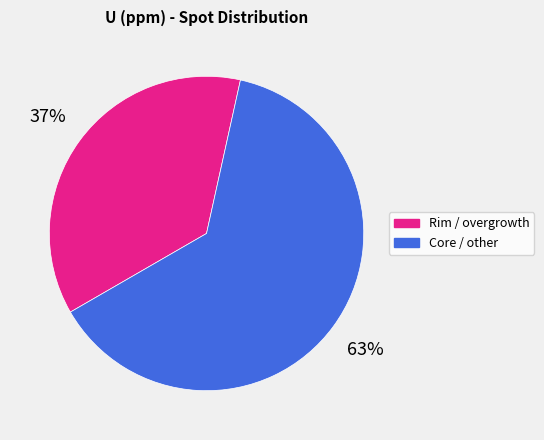

Is there any slice that represents more than half of the pie?

Yes